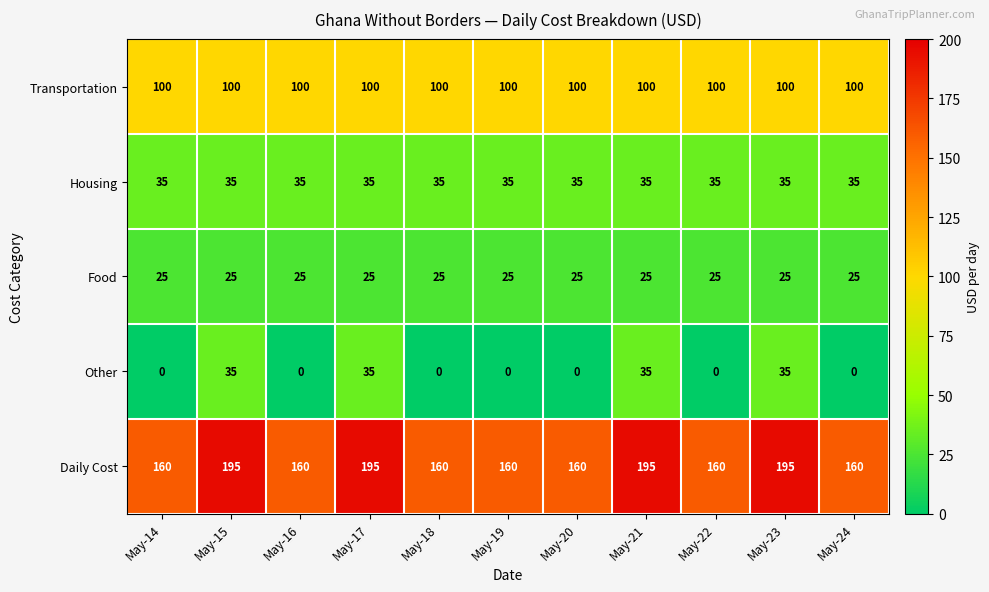

What is the approximate value of Housing at May-22?

35